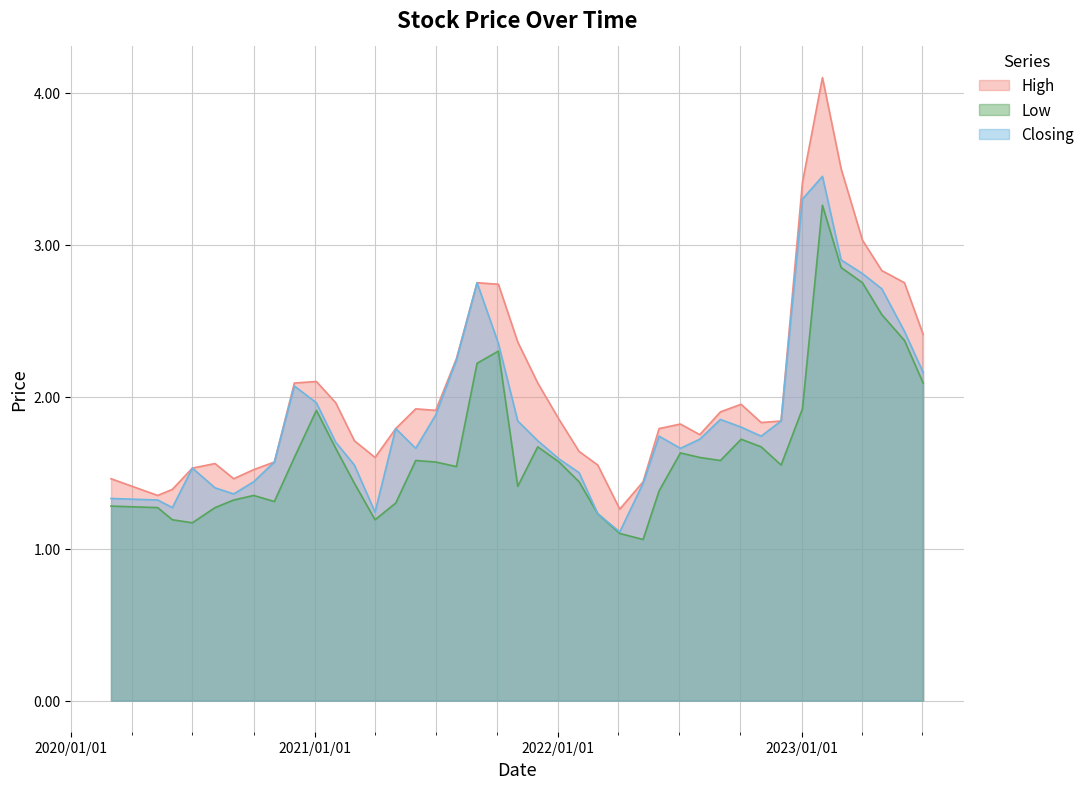

What is the maximum value for Low?

3.3